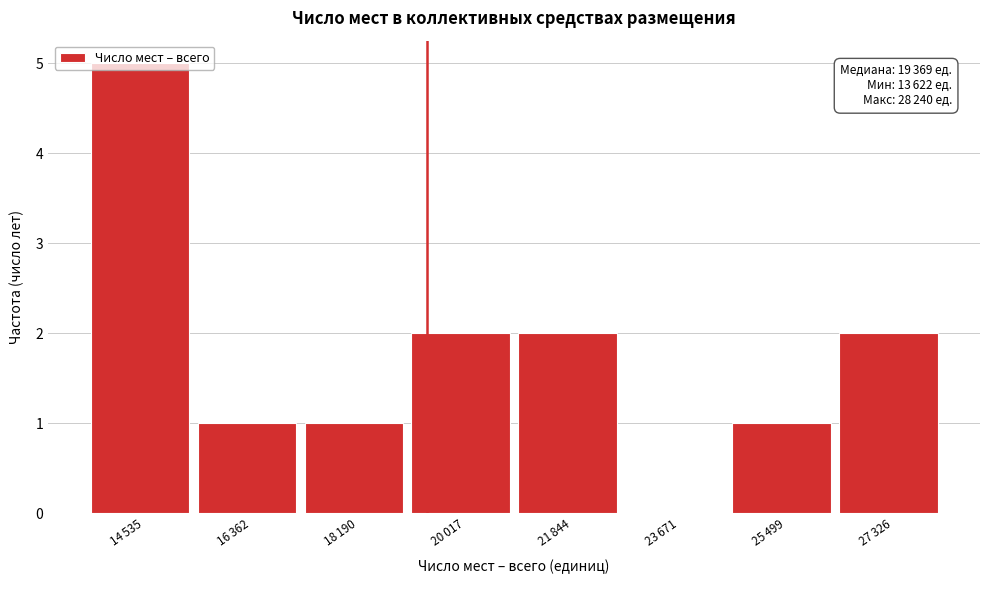

What is the sum of all values?

14